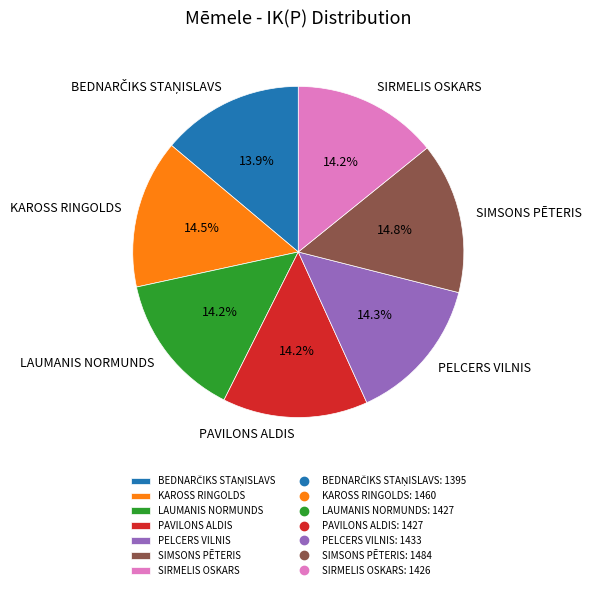

The SIMSONS PĒTERIS slice represents 15% of the pie. True or false?

True